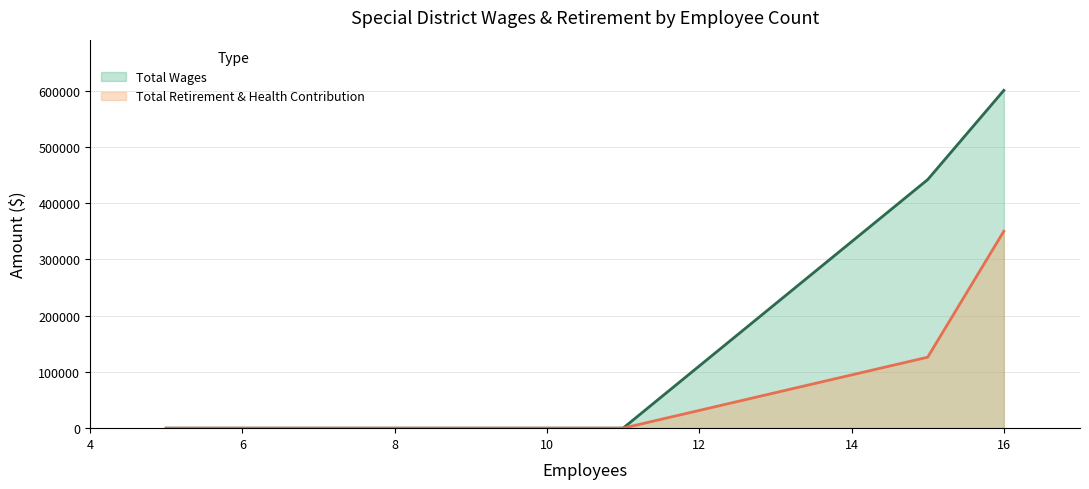

Which series changed the most between Kaweah River Power Authority and Upper San Joaquin River Water and Power?

Total Wages